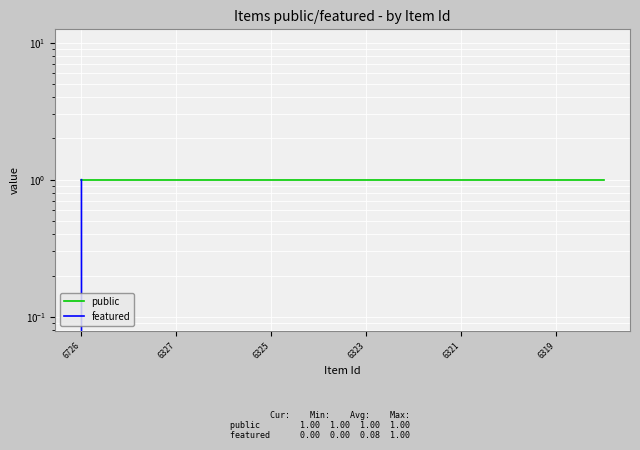

True or false: featured and public cross at least once.

False